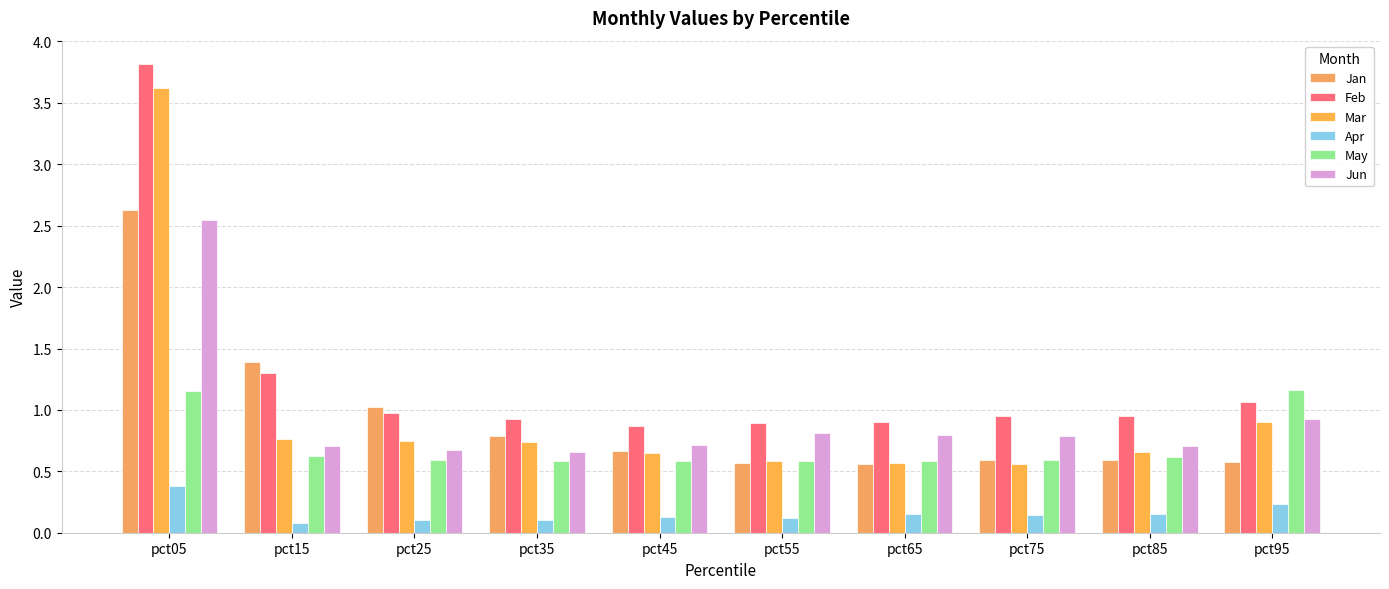

At which category does the chart reach its minimum across all series?

pct15